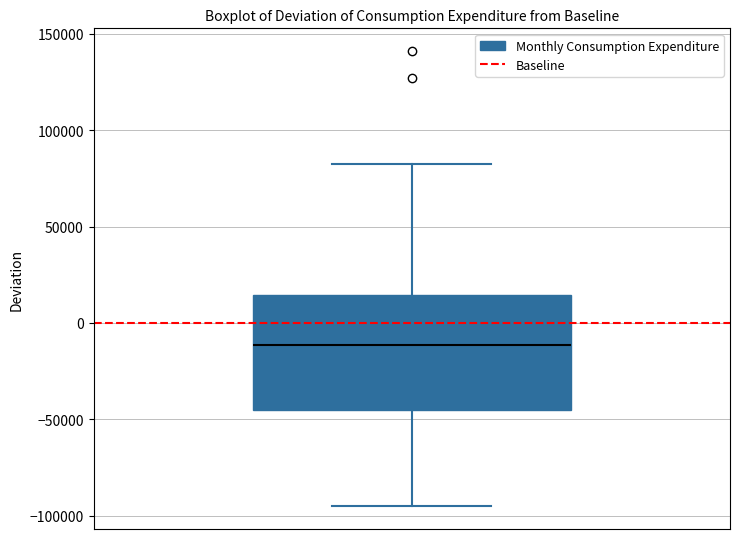

Read this box plot against the y-axis: the position of the median line, the range covered by the box, and the ends of both whiskers. The values are not printed on the chart, so give them approximately, as read against the axis.

median -10000, box -45000 to 15000, whiskers -95000 to 85000